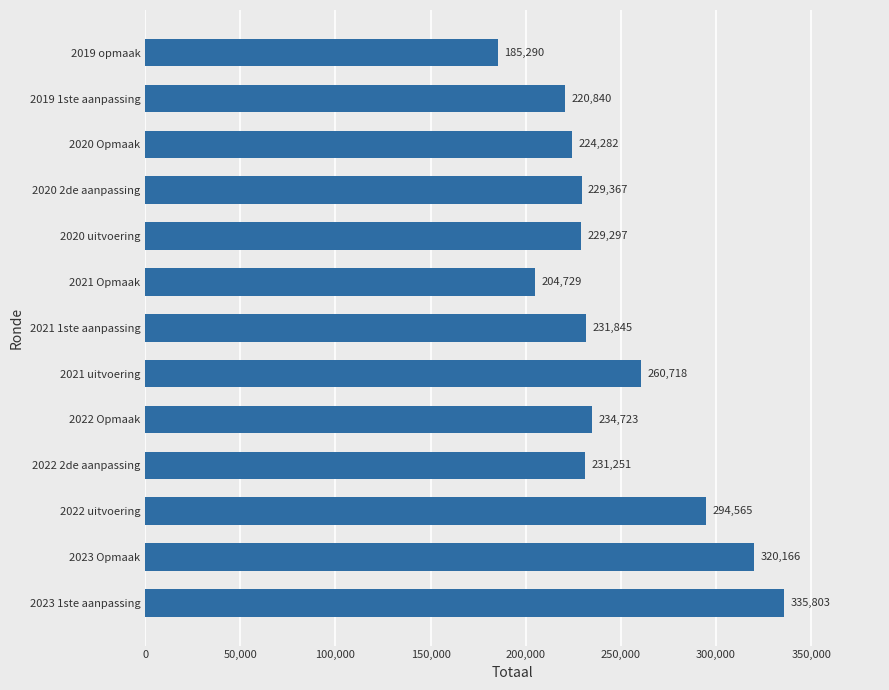

What is the sum of the values at 2022 2de aanpassing and 2020 Opmaak?

455533